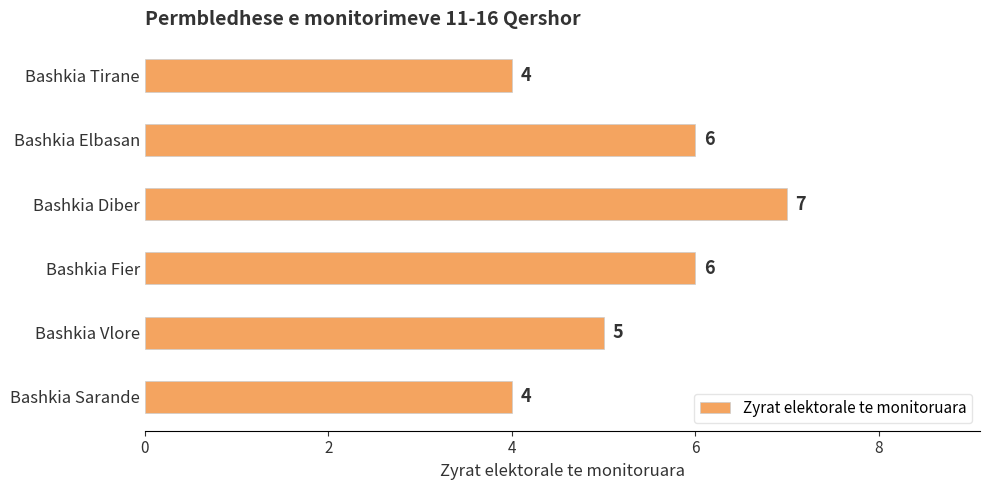

What is the approximate value at Bashkia Tirane?

4